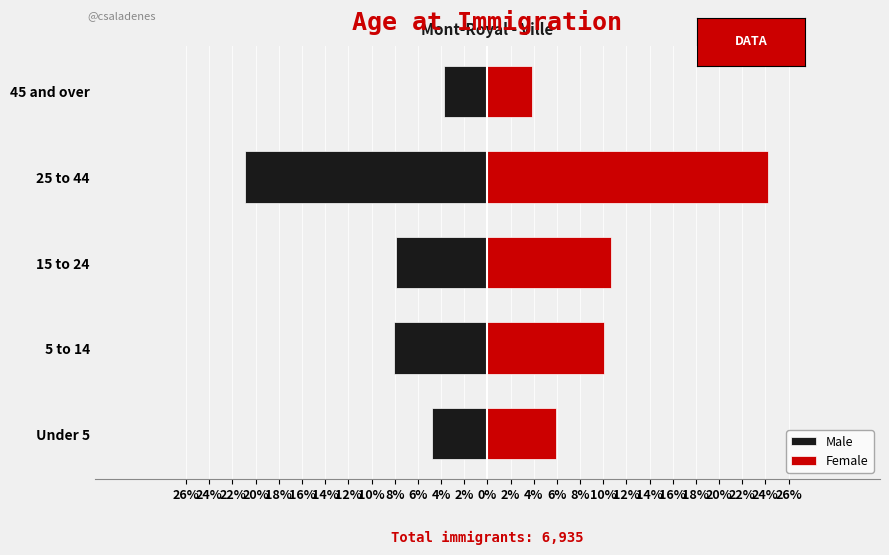

Between 25 to 44 and 45 and over, which series saw the biggest shift?

Female